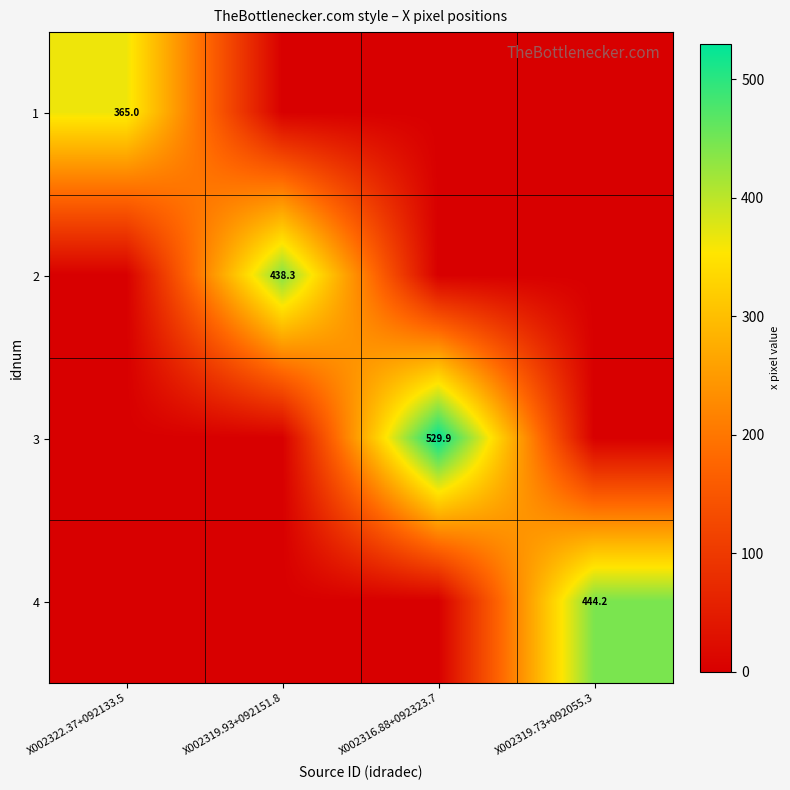

True or false: 3 has a value of 529.9 at X002316.88+092323.7.

True